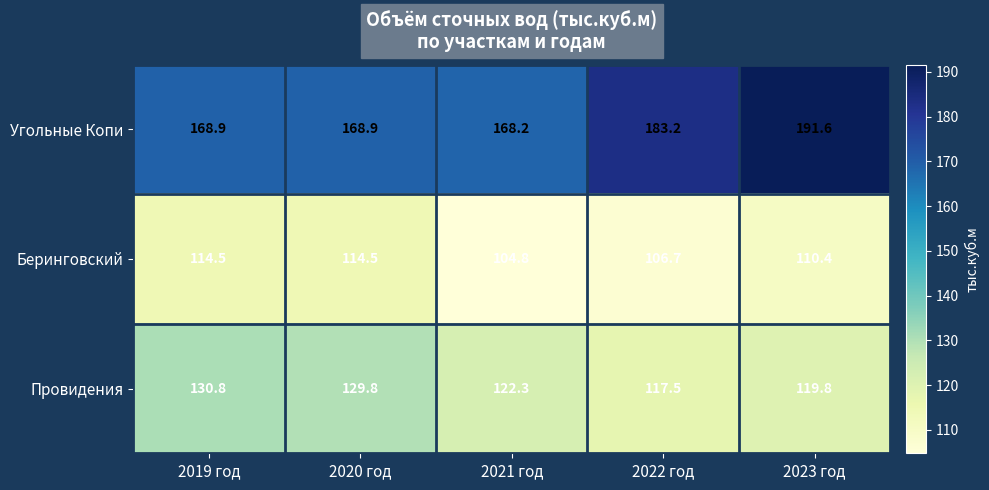

At how many categories does at least one series exceed 153?

5